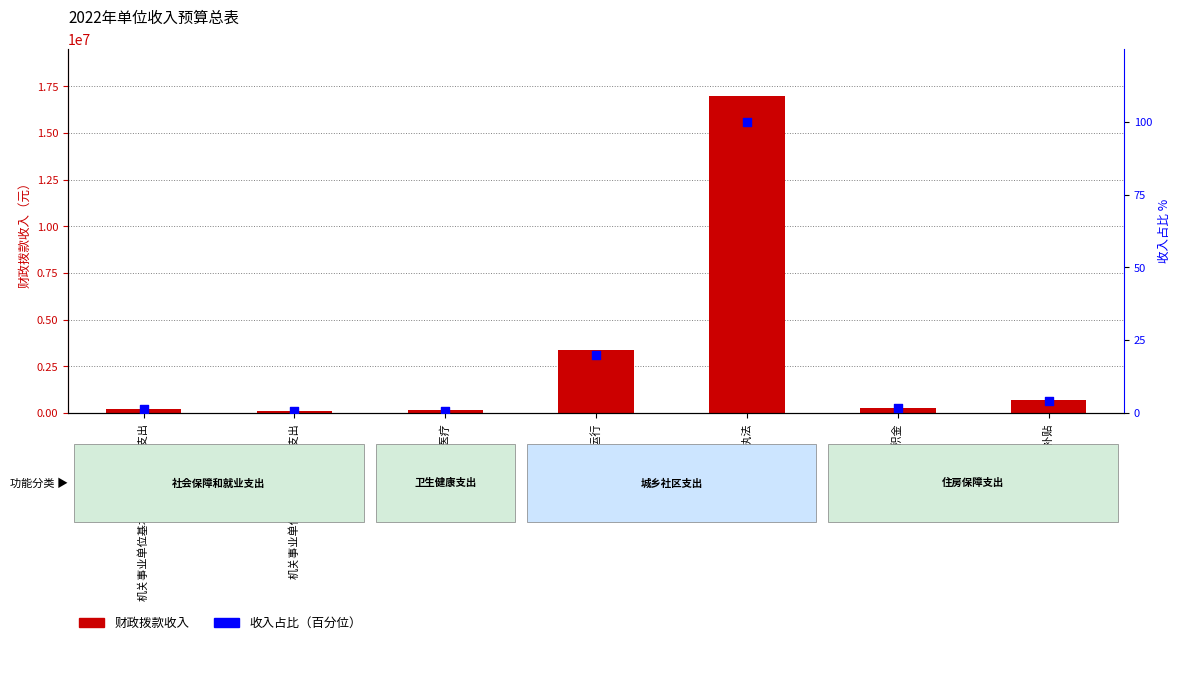

At which category is the sum across all series the highest?

城管执法